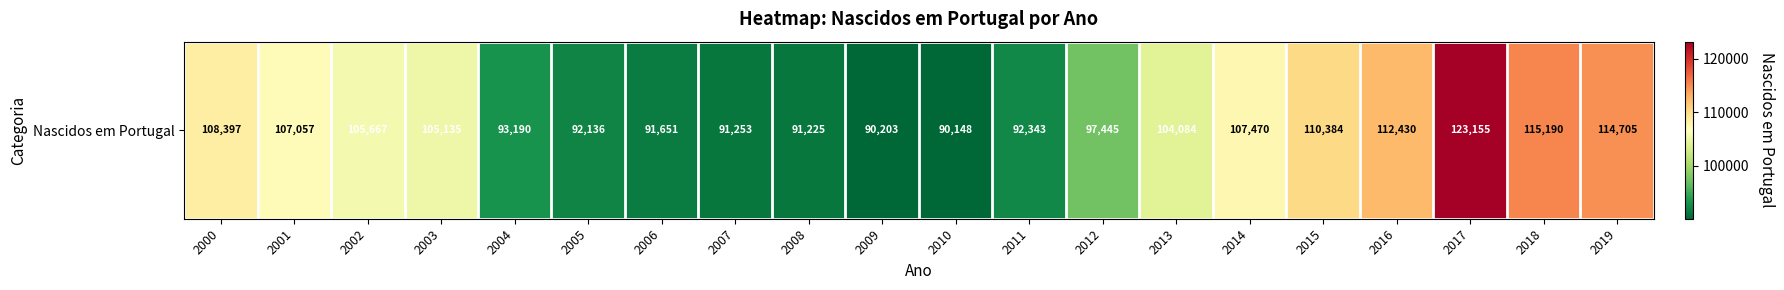

What is the average value?

102163